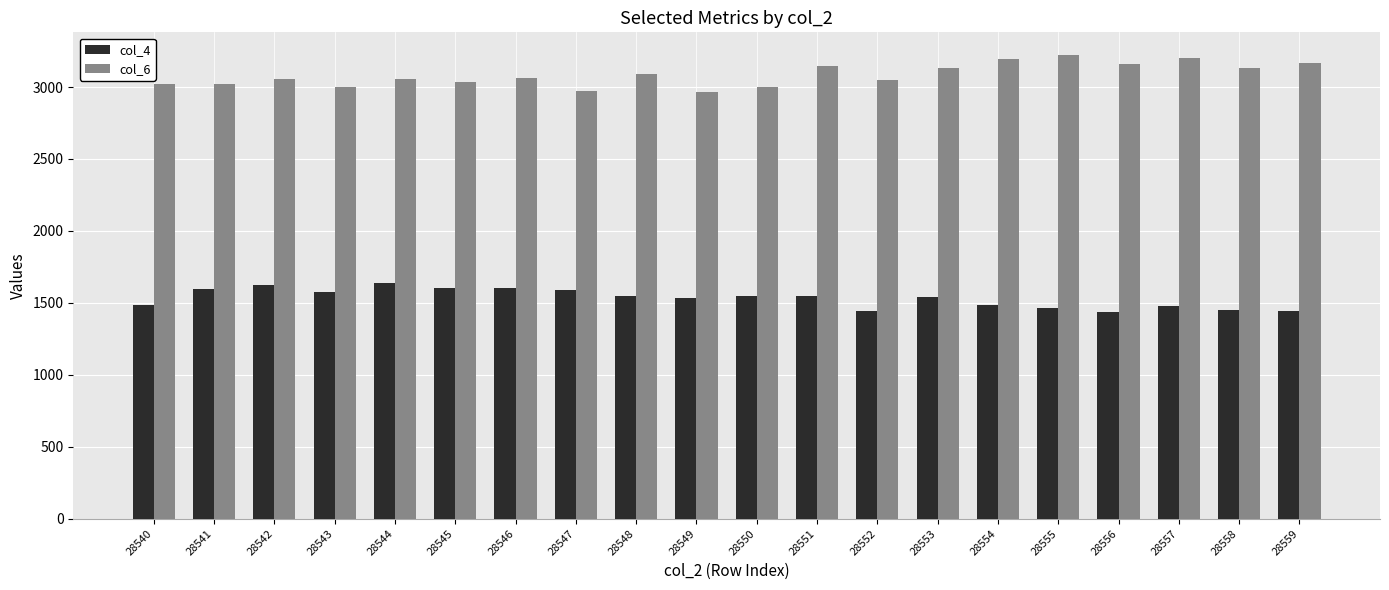

True or false: col_4 has a value of 2645 at 28543.

False